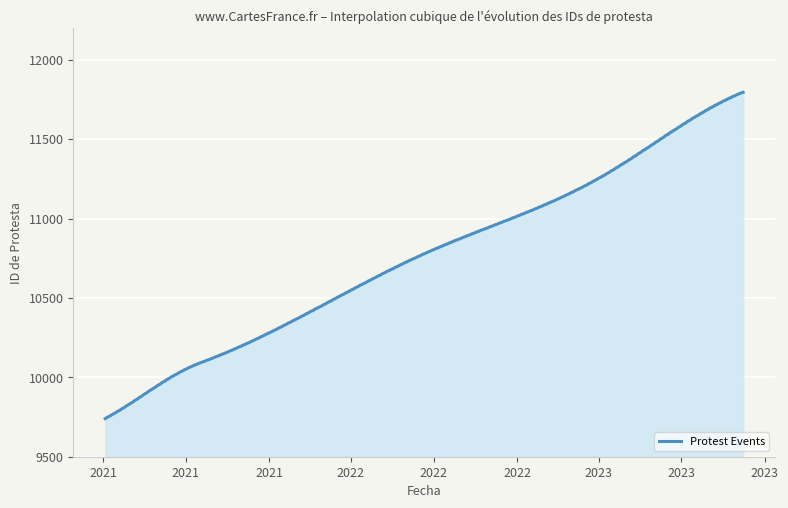

What is the minimum value shown in the chart?

9740.0